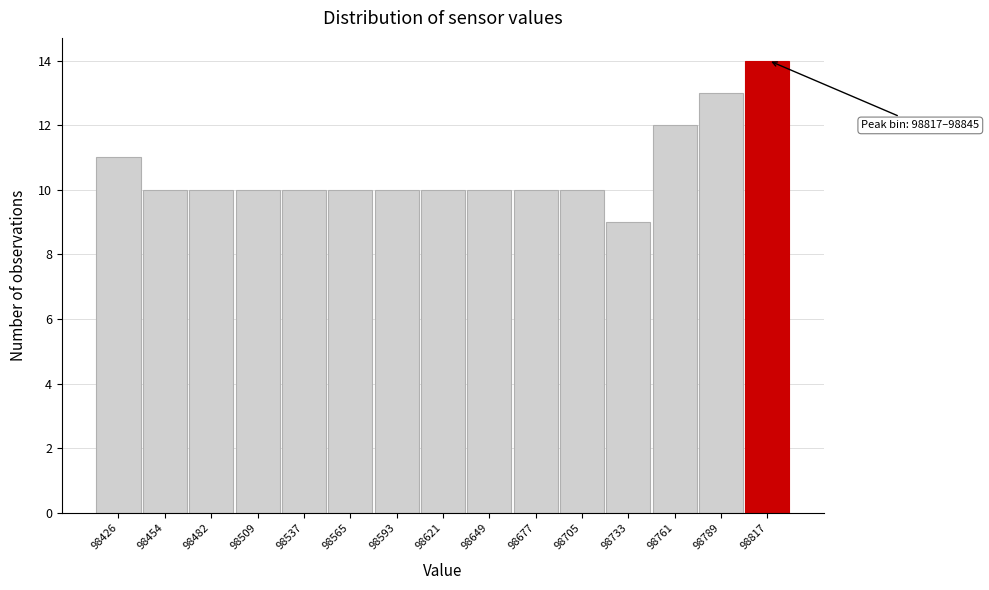

Reading right to left, what are all the values shown in this chart?

14	13	12	9	10	10	10	10	10	10	10	10	10	10	11